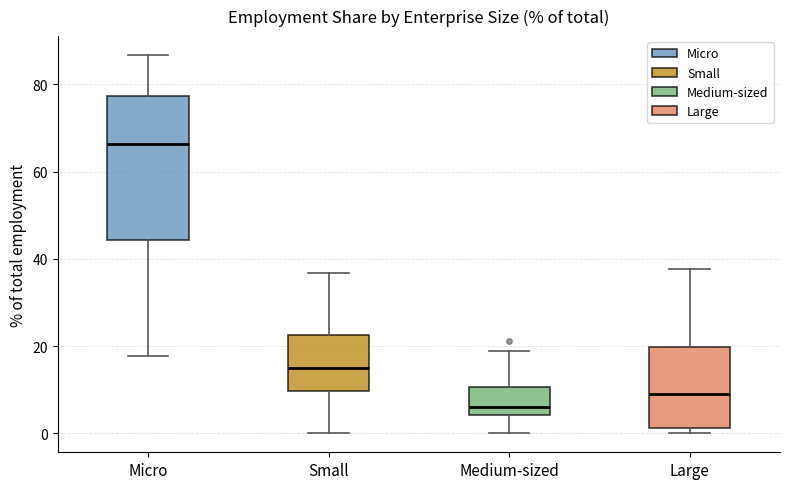

Where does the upper whisker of the box for Micro end on the y-axis? The values are not printed on the chart, so give them approximately, as read against the axis.

86